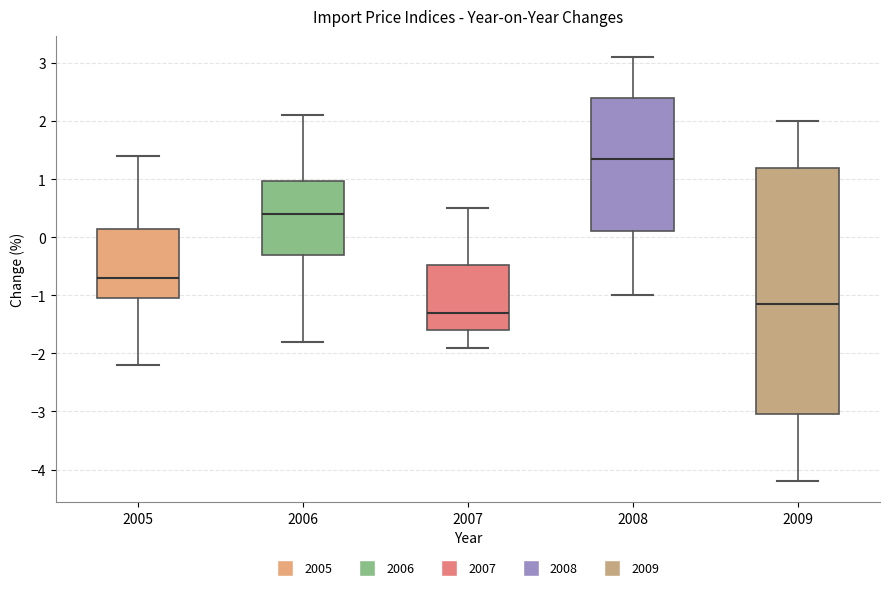

Which box is the tallest, from its lower edge to its upper edge?

2009